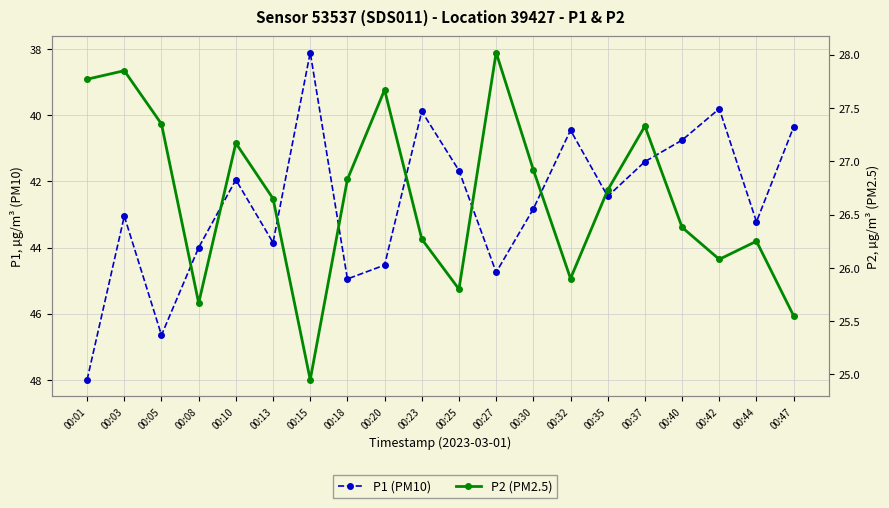

What is the minimum value for P2 (PM2.5)?

24.9